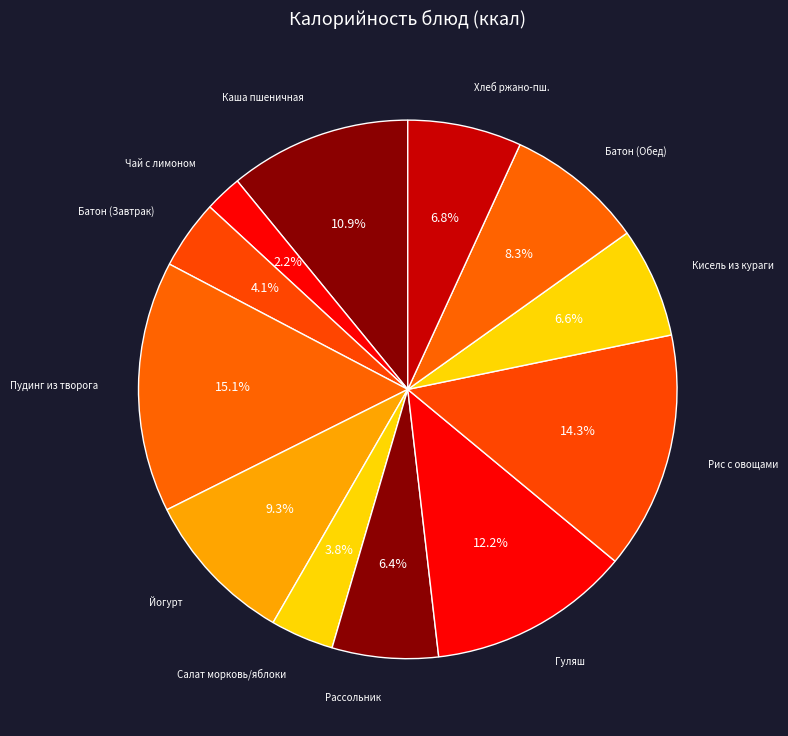

How many segments does this pie chart have?

12